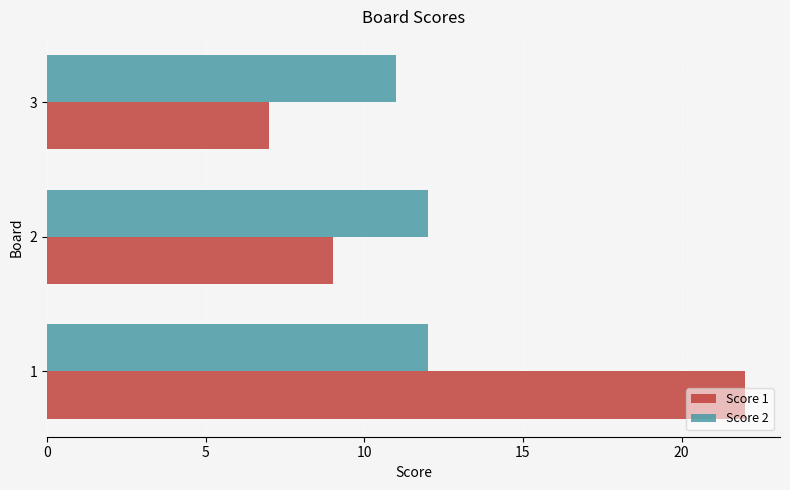

List the series in order of their overall mean, lowest first.

Score 2, Score 1